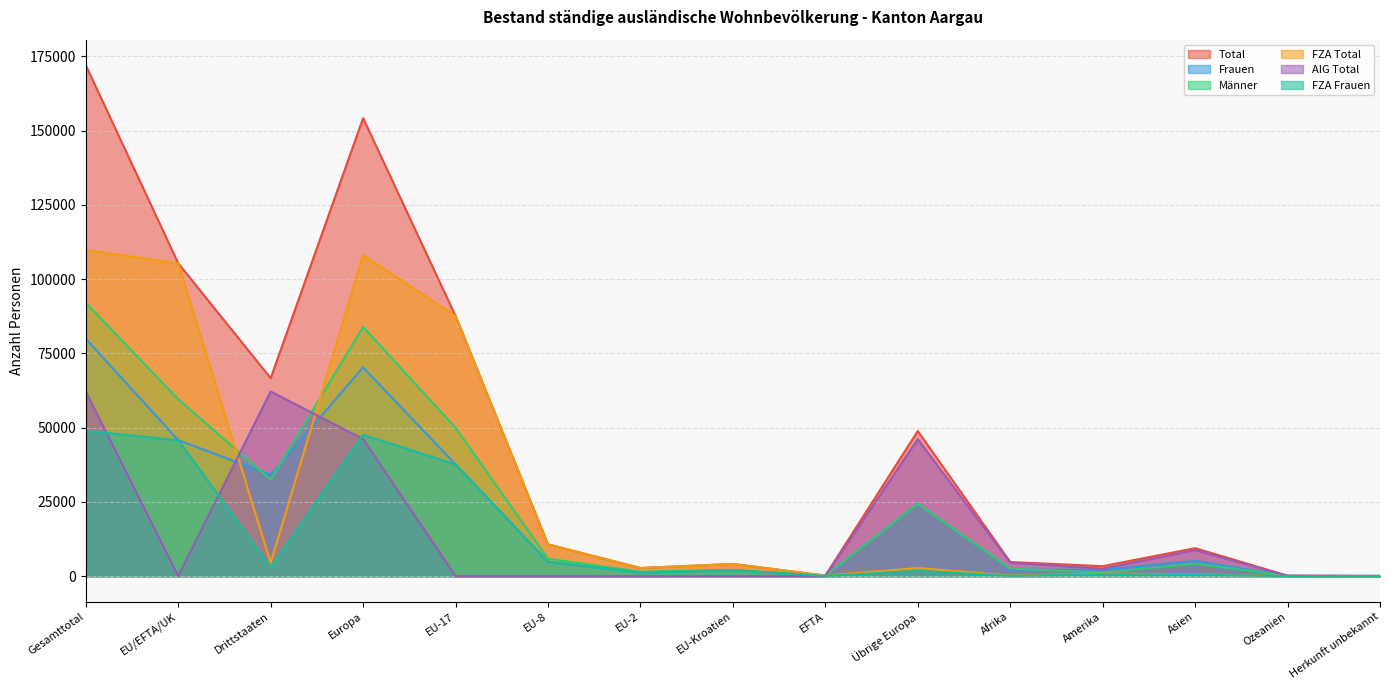

Which has a higher value, Gesamttotal or Amerika?

Gesamttotal